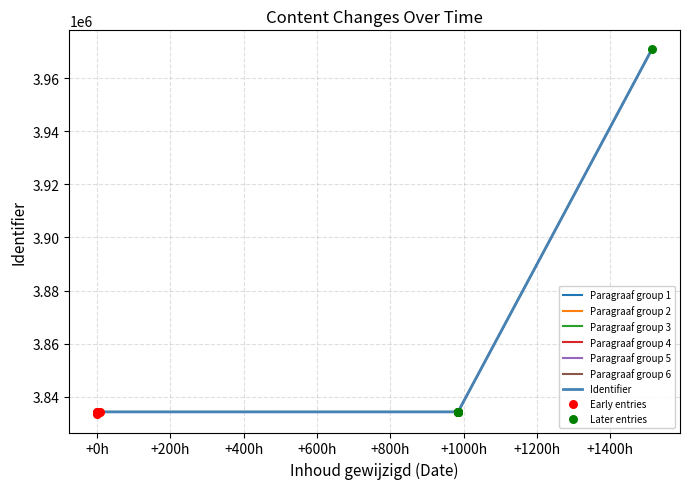

What is the change in value from 2017-12-18 08:31:47 to 2017-12-18 09:06:33?

+5